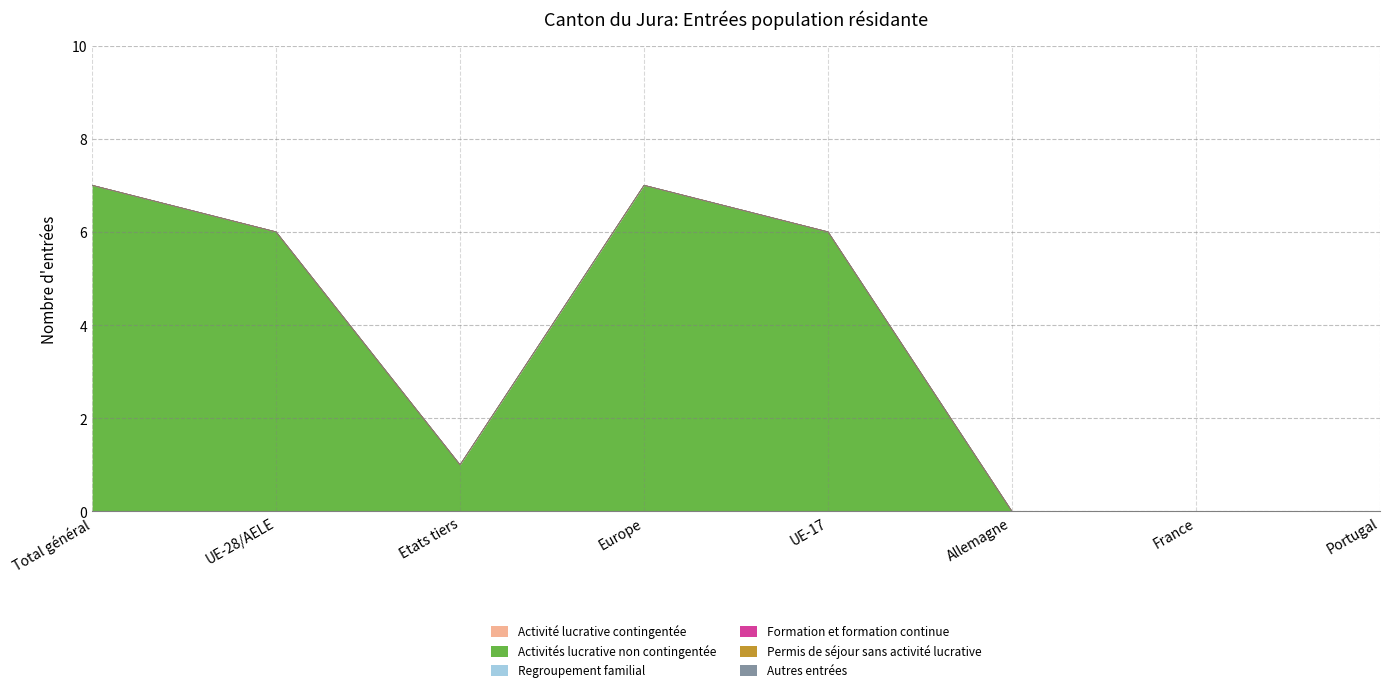

What is the difference between the highest and lowest values at Total général?

7